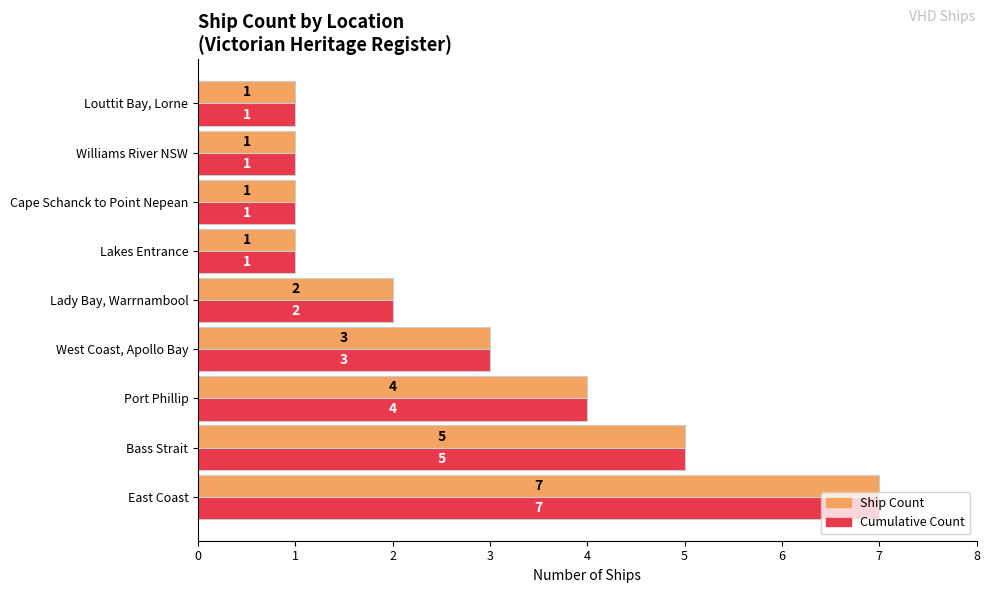

What is the lowest value of the Ship Count series?

1